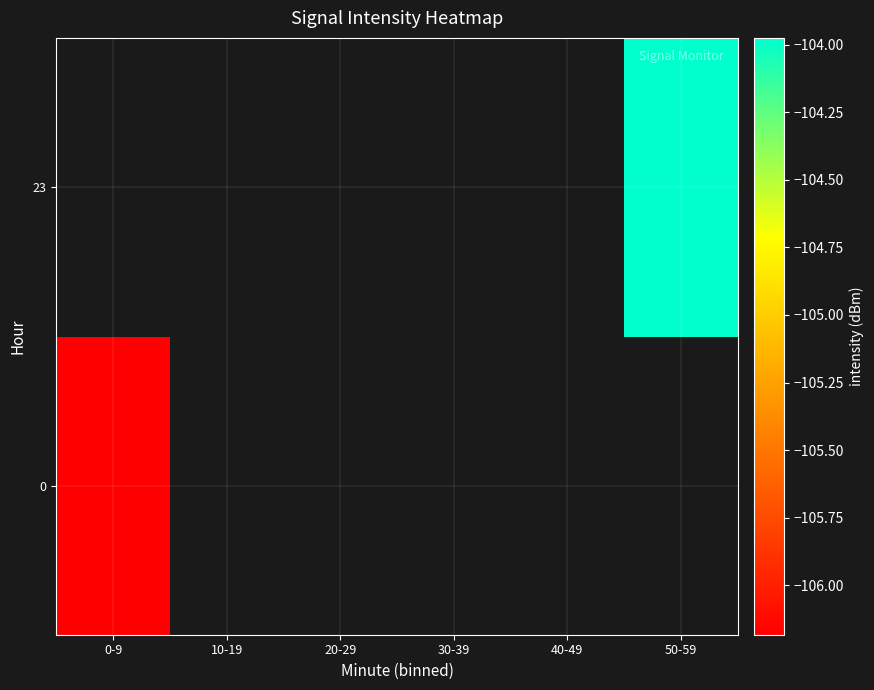

True or false: row_0 has a value of -106.2 at 0-9.

True